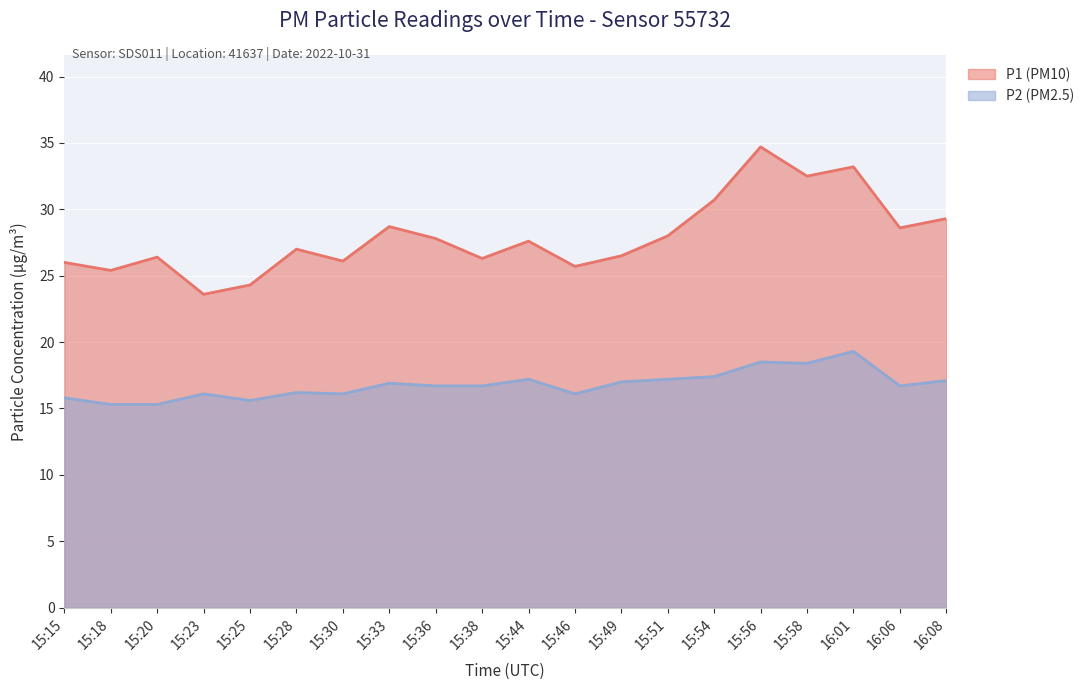

List the series in order of their overall mean, highest first.

P1 (PM10), P2 (PM2.5)